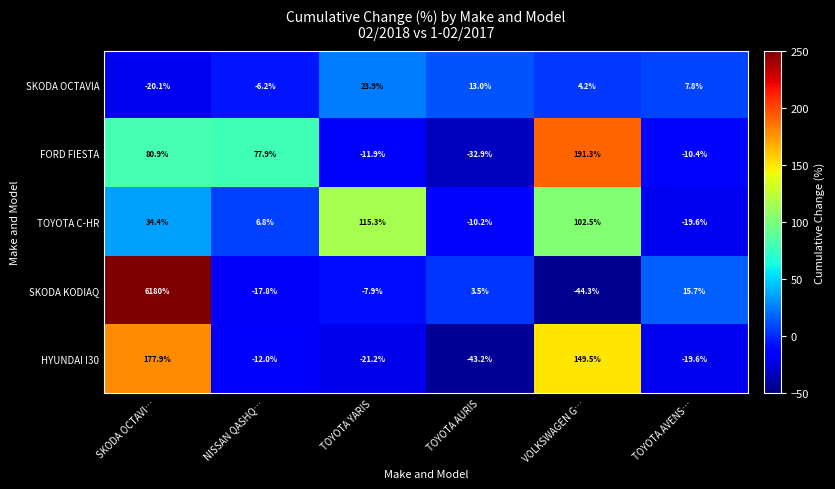

Reading right to left, extract all data points from this chart.

SKODA OCTAVIA: 7.8	4.2	13.0	23.9	-6.2	-20.1
FORD FIESTA: -10.4	191.3	-32.9	-11.9	77.9	80.9
TOYOTA C-HR: -19.6	102.5	-10.2	115.3	6.8	34.4
SKODA KODIAQ: 15.7	-44.3	3.5	-7.9	-17.8	6180.0
HYUNDAI I30: -19.6	149.5	-43.2	-21.2	-12.0	177.9